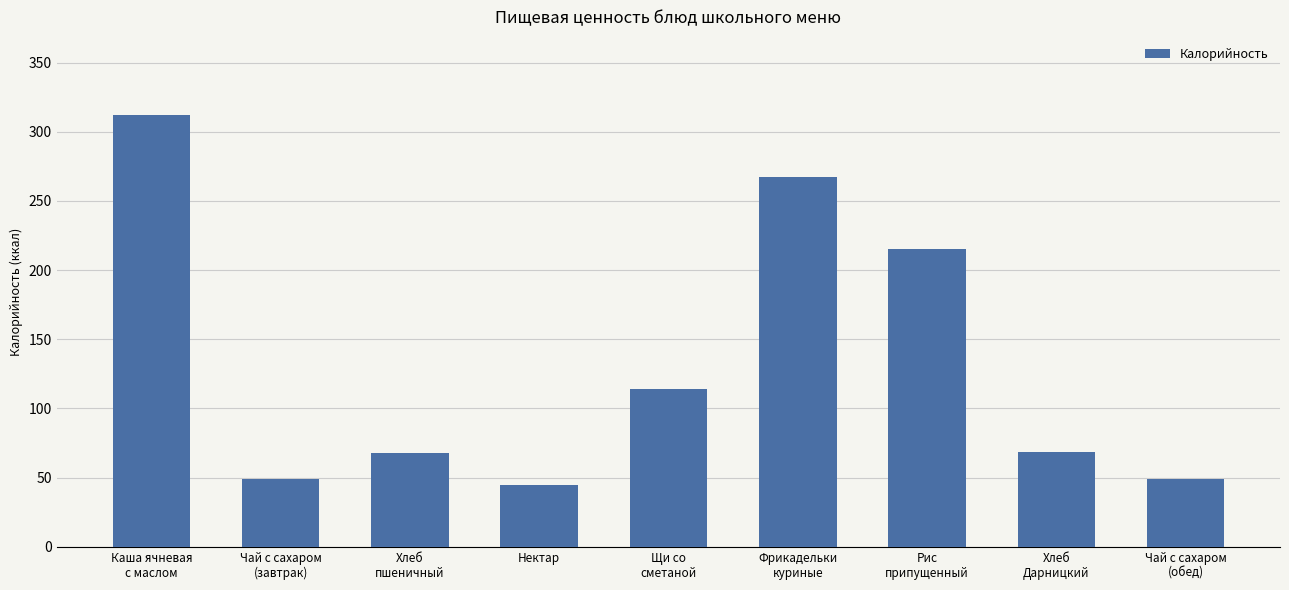

True or false: the data shows 79.0 at Чай с сахаром
(завтрак).

False